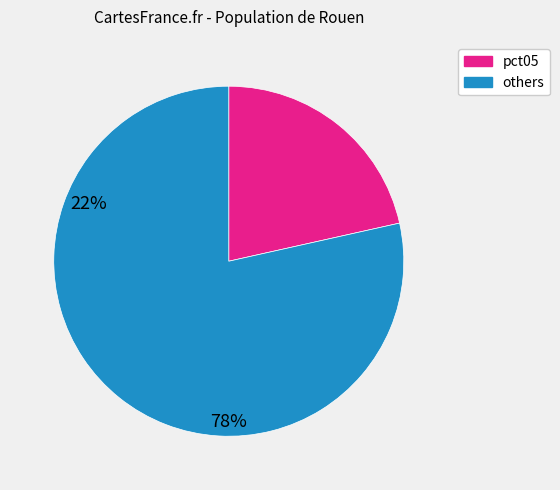

Between others and pct05, which is larger?

others